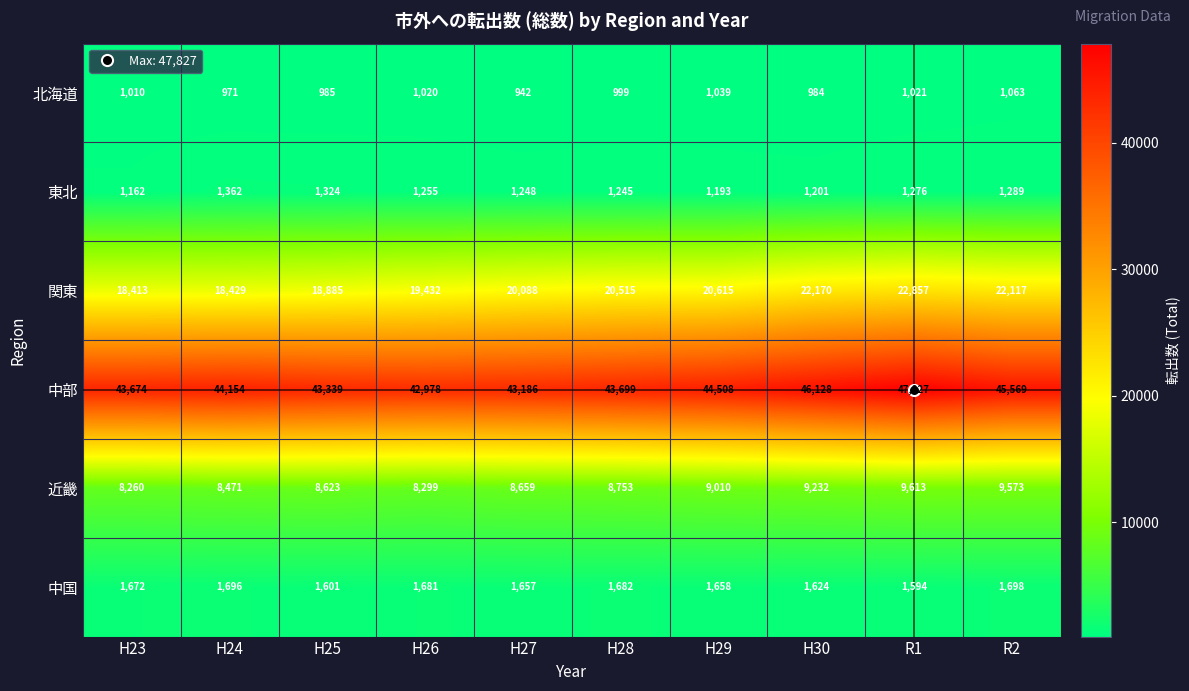

At which label is 北海道 closest to 1002?

H28